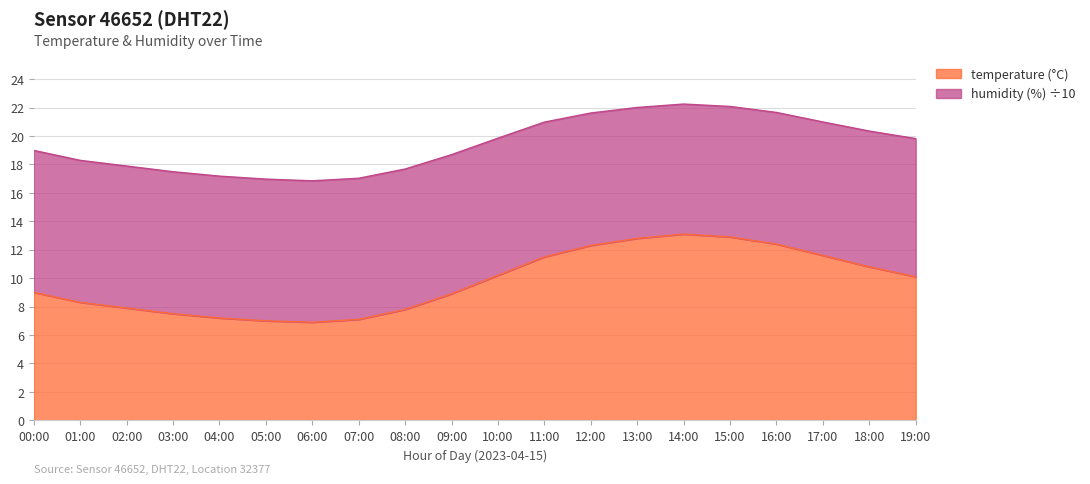

At which category does the data reach its first local valley?

06:00